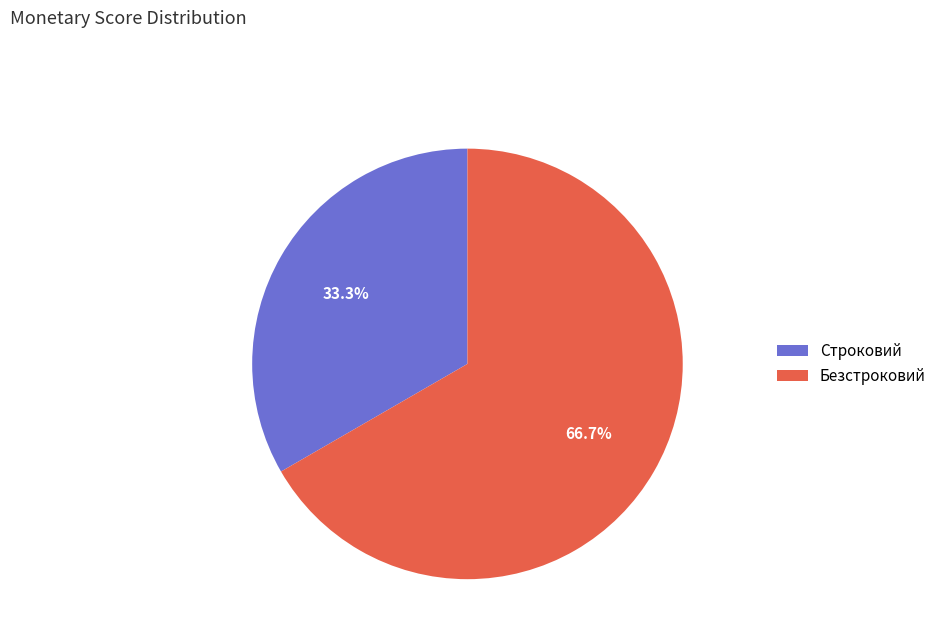

Which slice is the largest?

Безстроковий